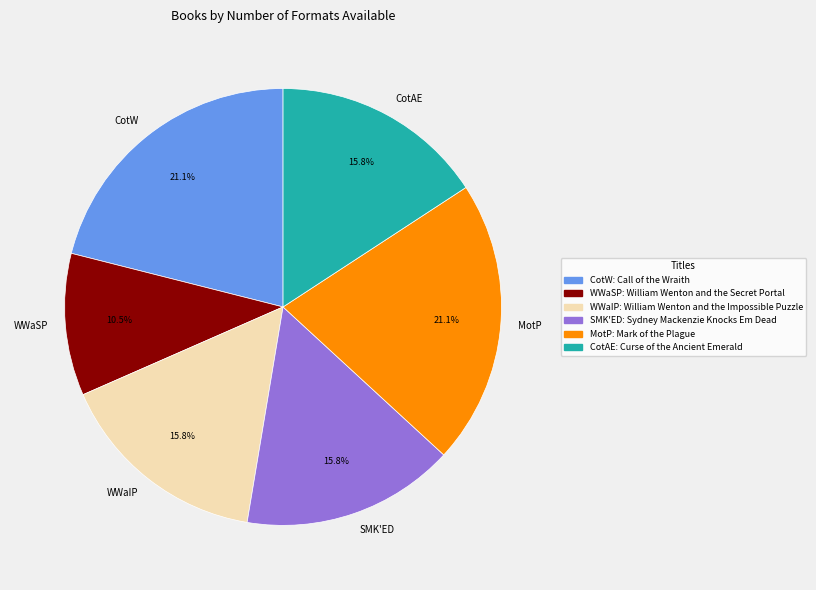

How many segments does this pie chart have?

6